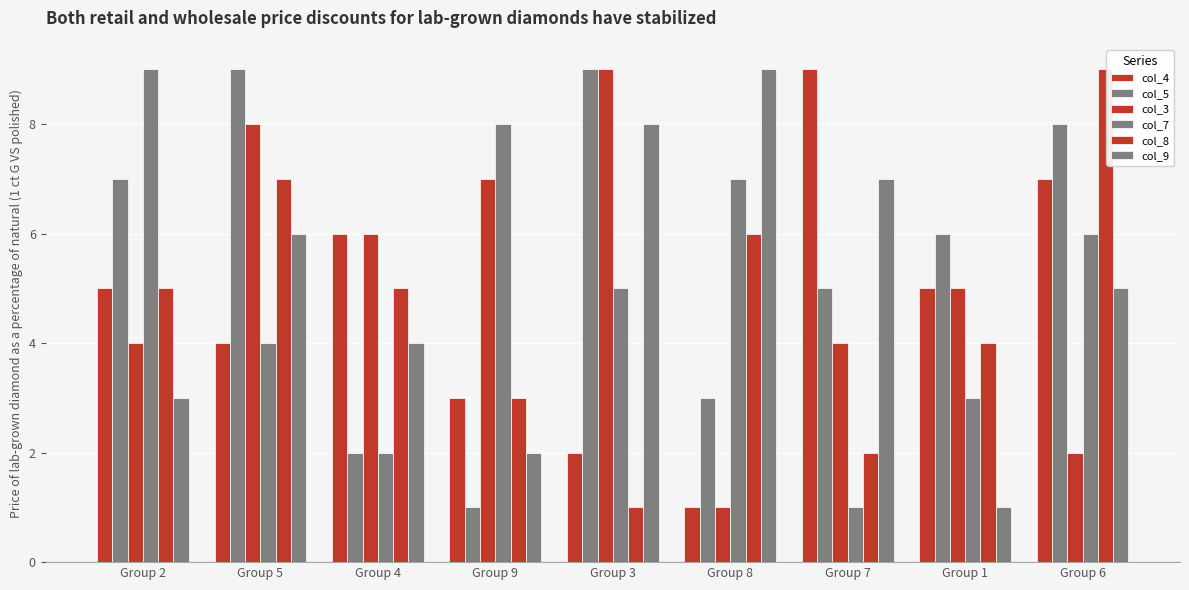

How many bars are there in each group?

6